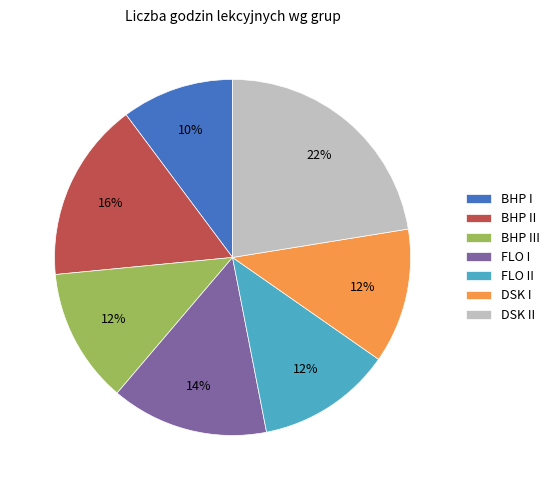

True or false: DSK I accounts for 12% of the total.

True